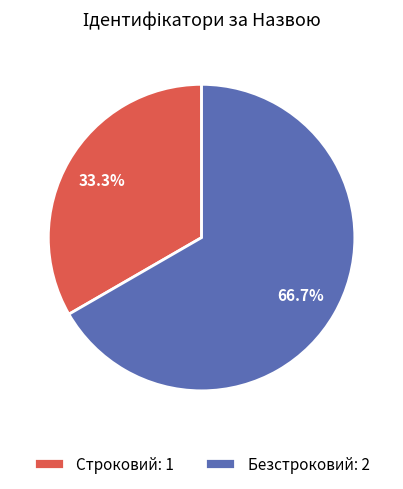

Which slice represents more than half of the pie?

Безстроковий